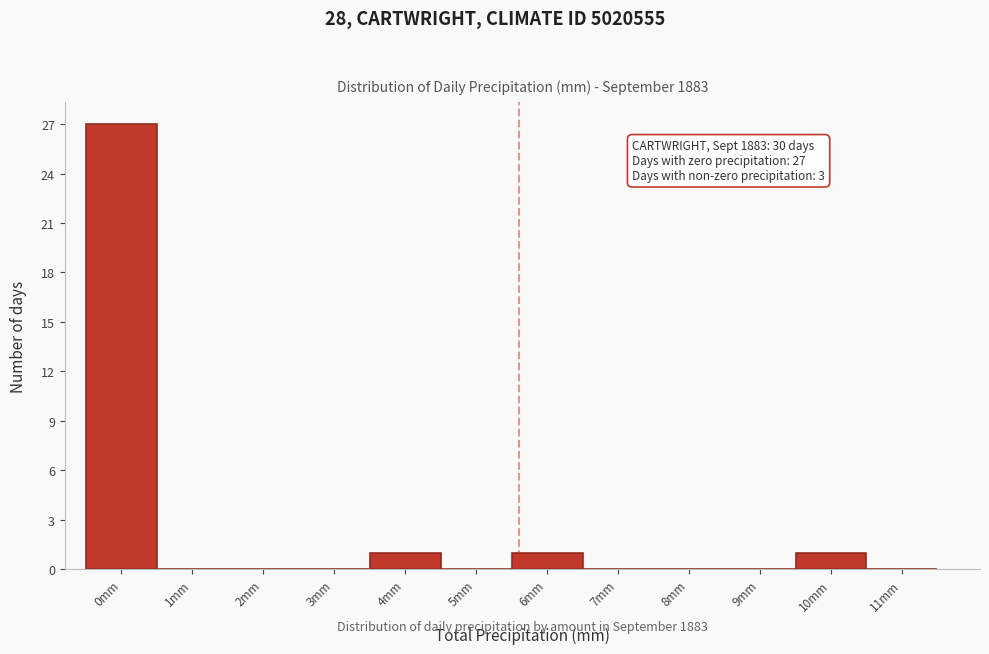

Reading left to right, extract all data points from this chart.

0mm=27	1mm=0	2mm=0	3mm=0	4mm=1	5mm=0	6mm=1	7mm=0	8mm=0	9mm=0	10mm=1	11mm=0